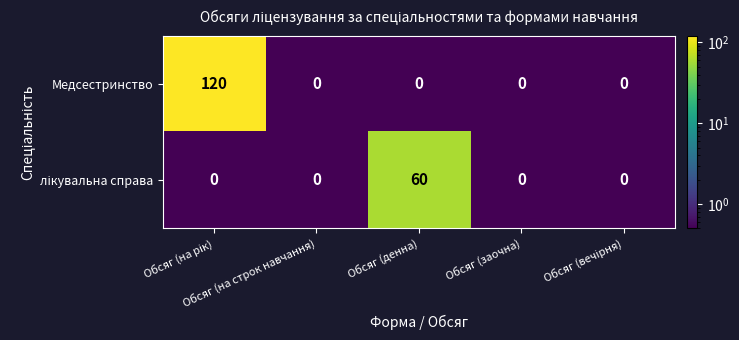

What is the maximum value shown in the chart?

120